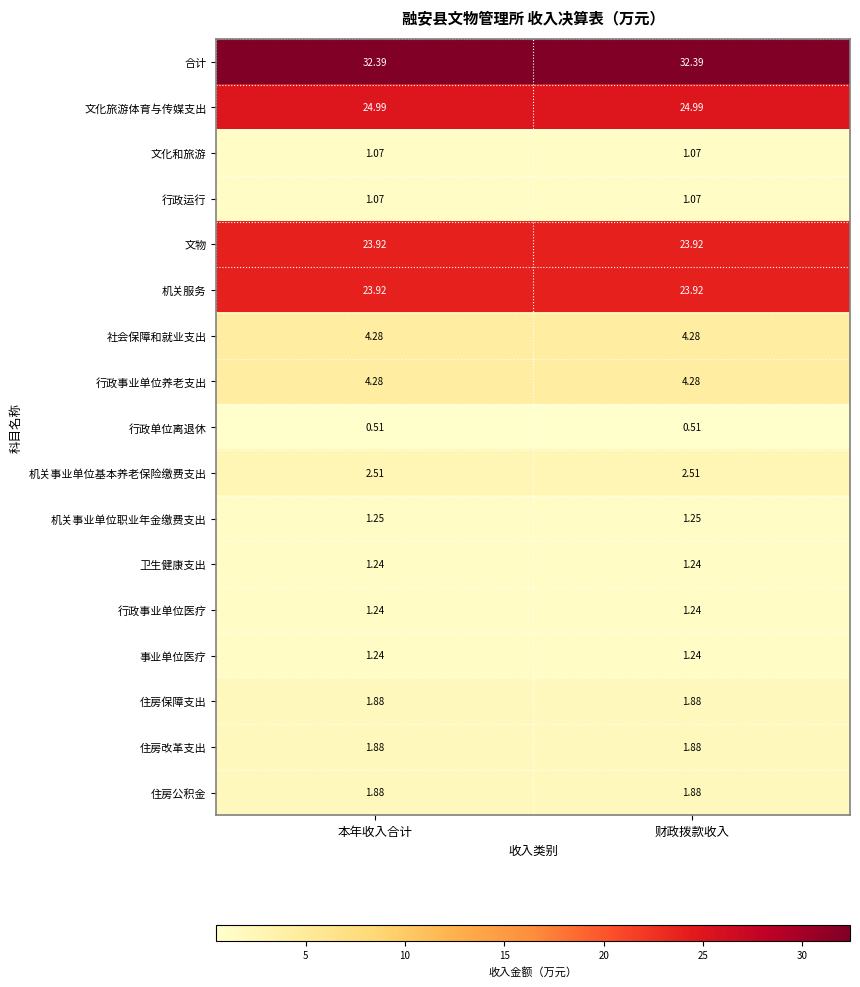

Which series has the largest total across all categories?

合计